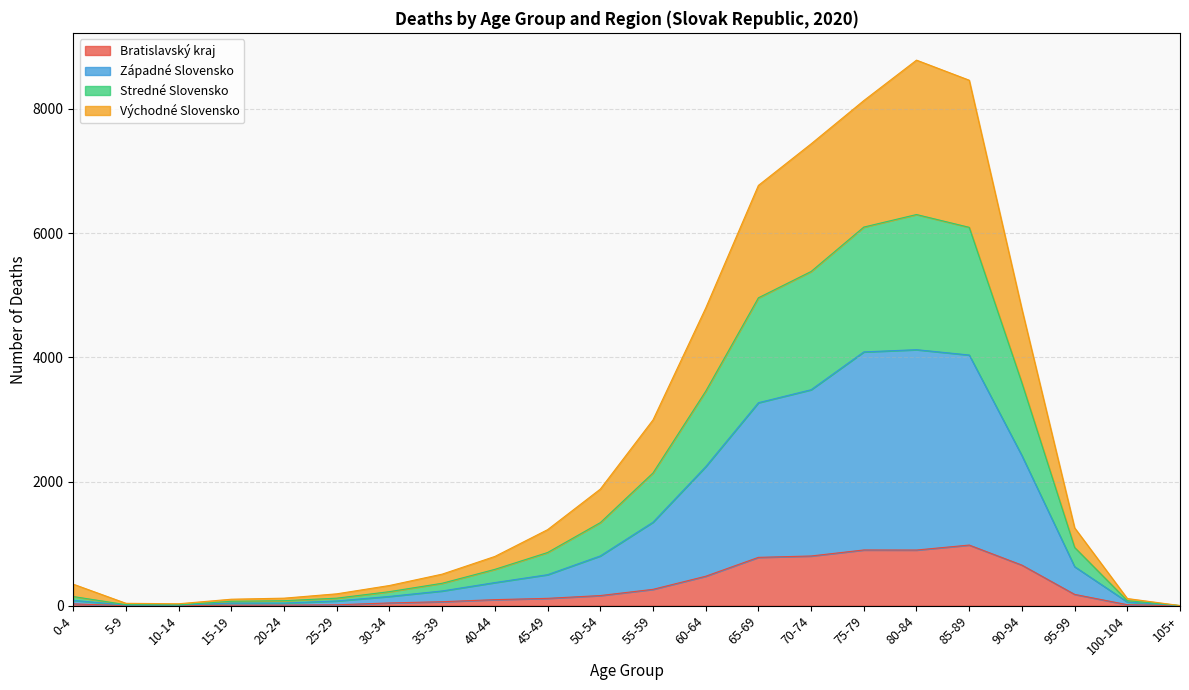

Which label corresponds to the smallest value in the chart?

105+